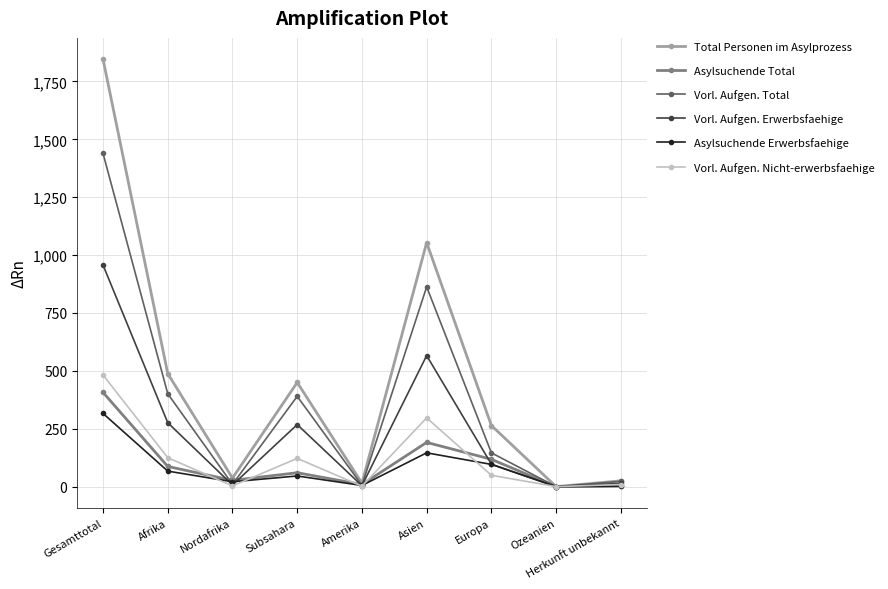

What is the greatest value displayed?

1846